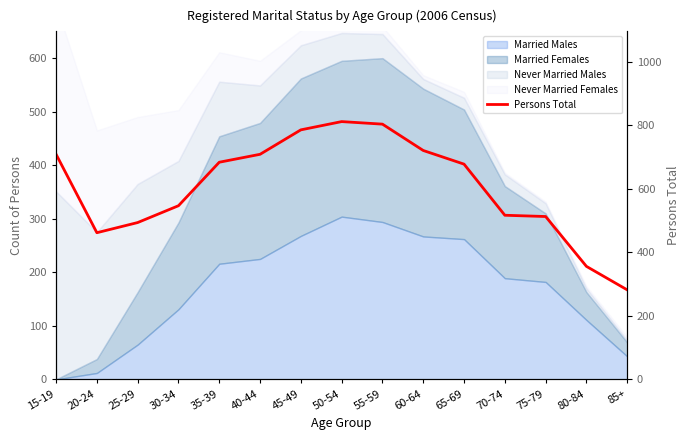

Reading left to right, extract all data points from this chart.

15-19=709	20-24=462	25-29=494	30-34=547	35-39=684	40-44=709	45-49=786	50-54=812	55-59=804	60-64=721	65-69=678	70-74=517	75-79=513	80-84=356	85+=282